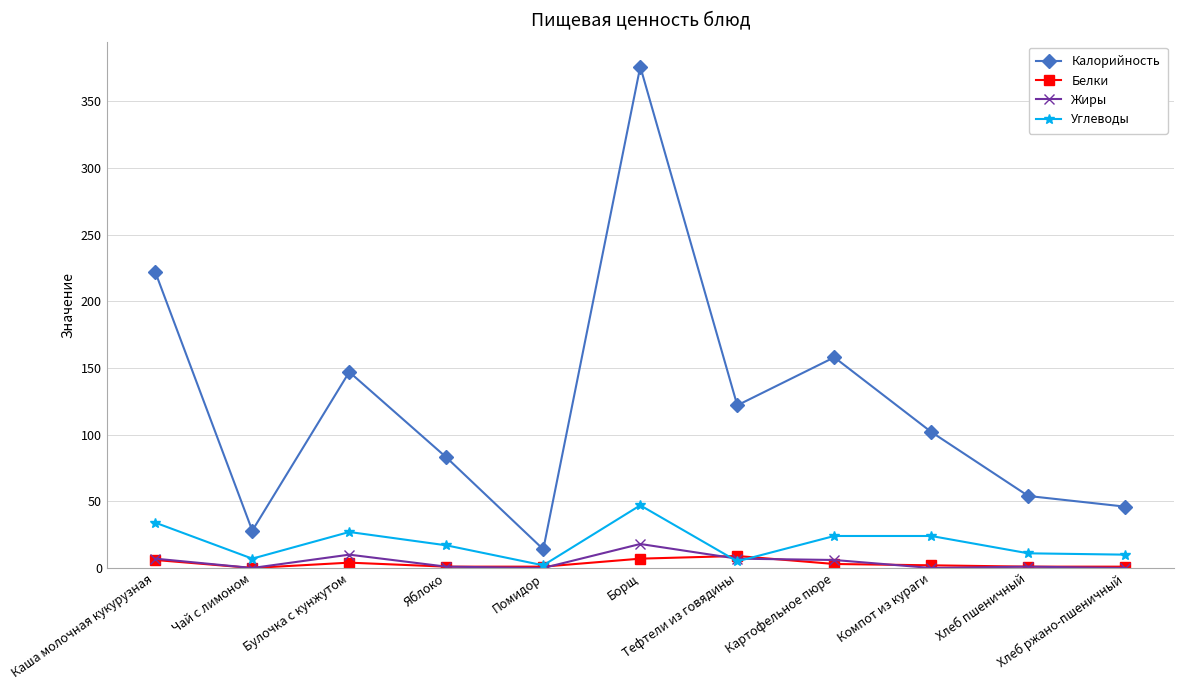

True or false: Калорийность and Углеводы cross at least once.

False